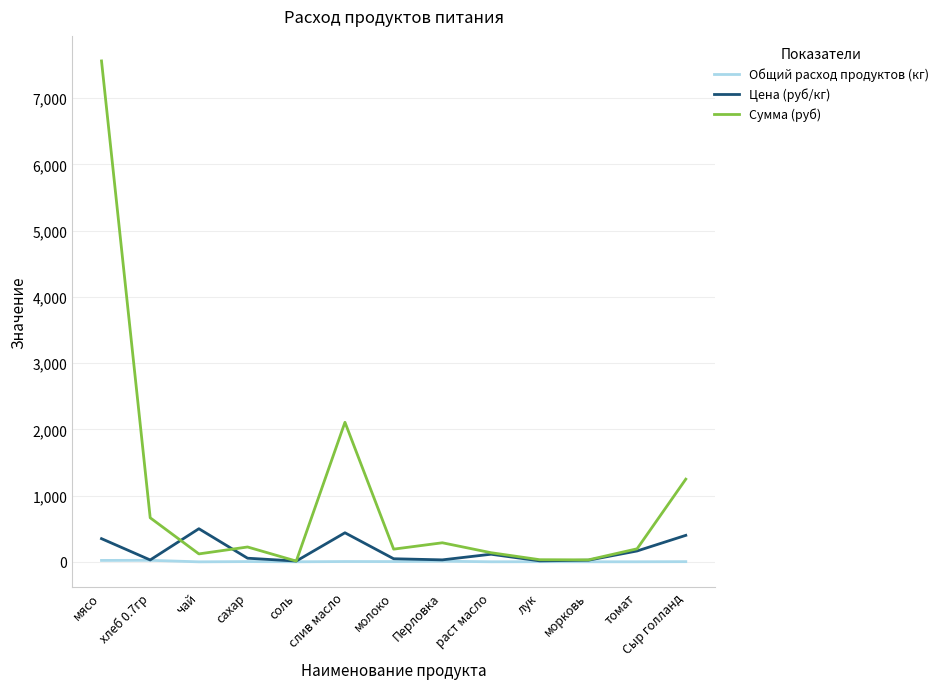

Which series has the largest total across all categories?

Сумма (руб)